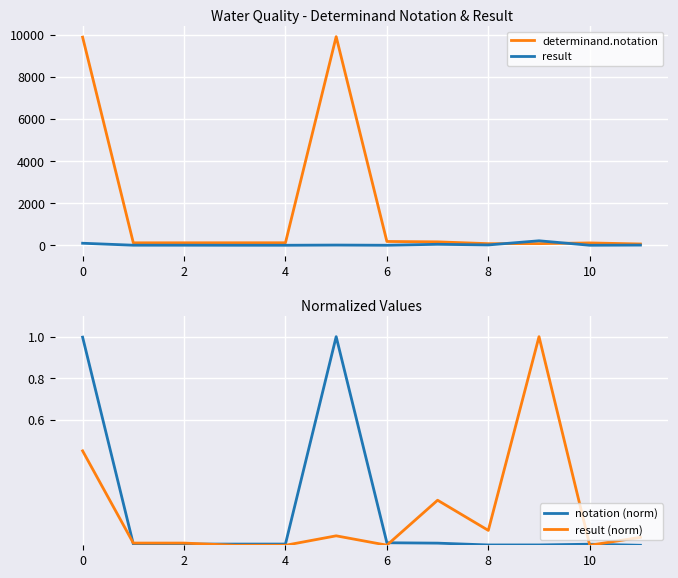

At how many categories does at least one series exceed 2731?

2